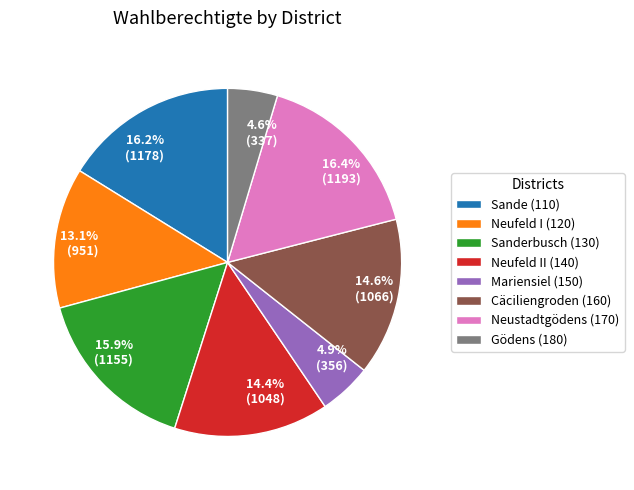

Is there any slice that represents more than half of the pie?

No